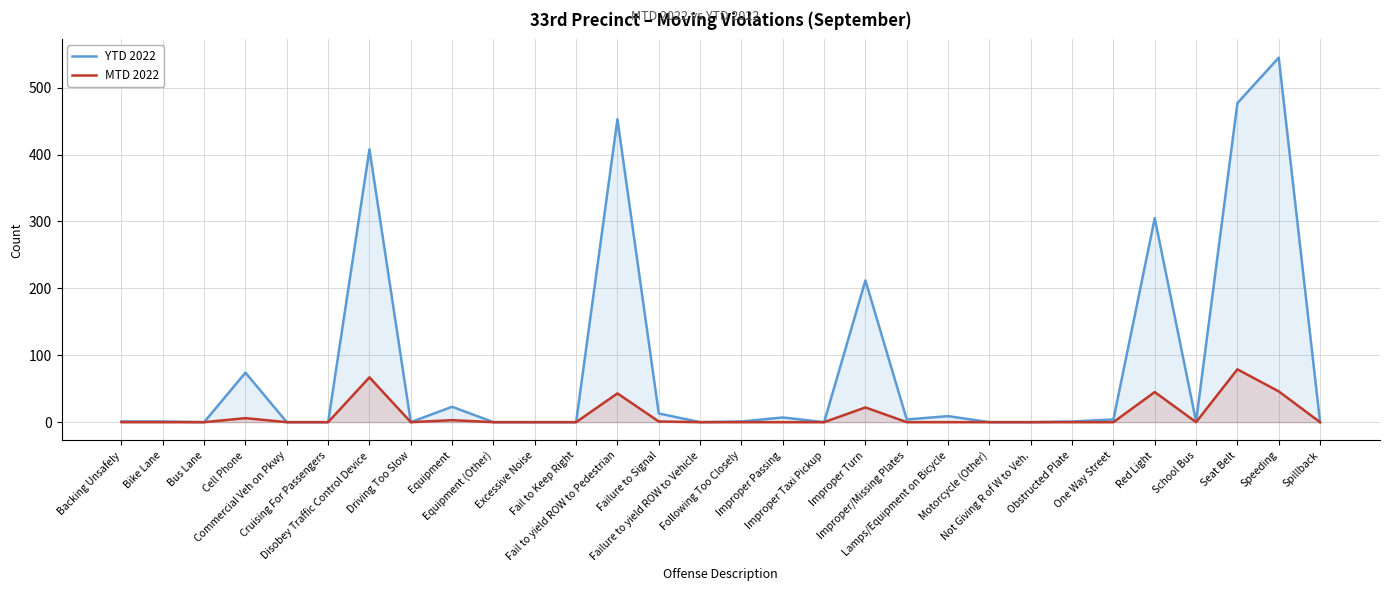

What are all the series names shown in the legend?

YTD 2022, MTD 2022